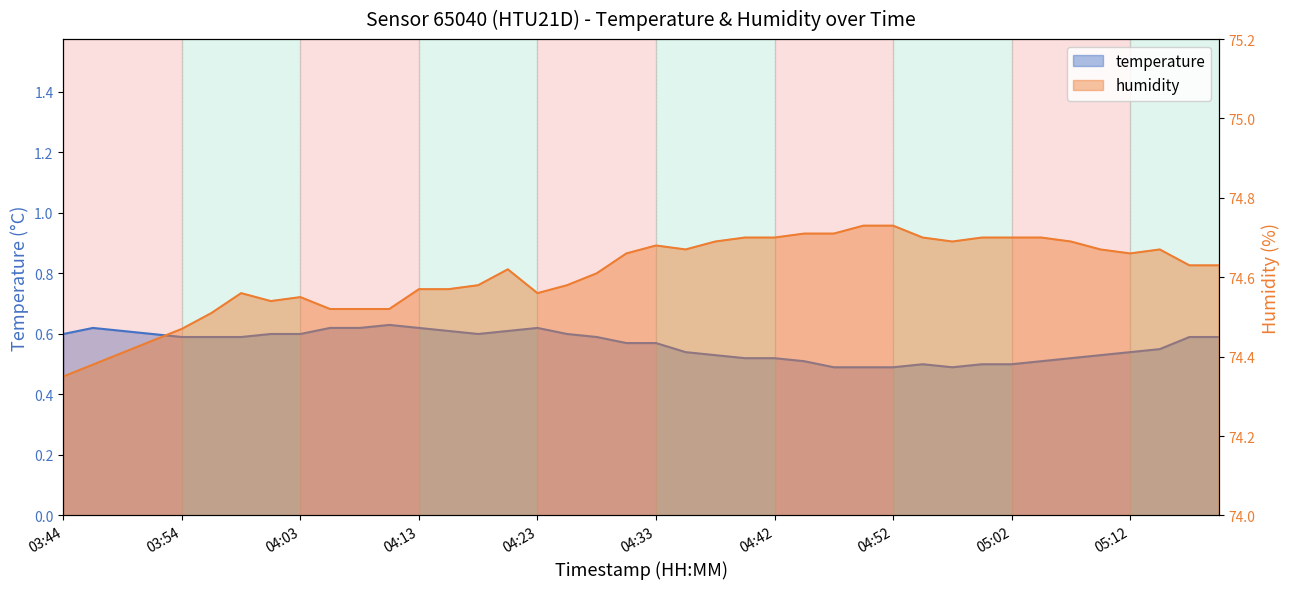

What is the value of the humidity point at the 9th from the left?

74.5